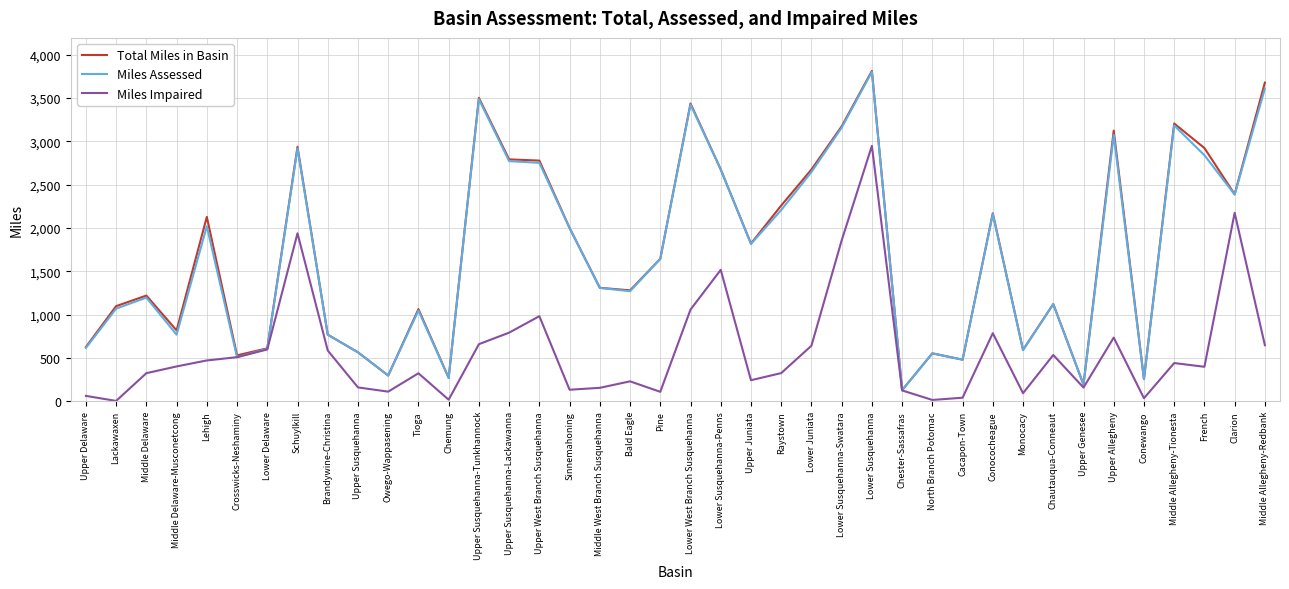

How many values in the Miles Assessed series are below 1645?

20